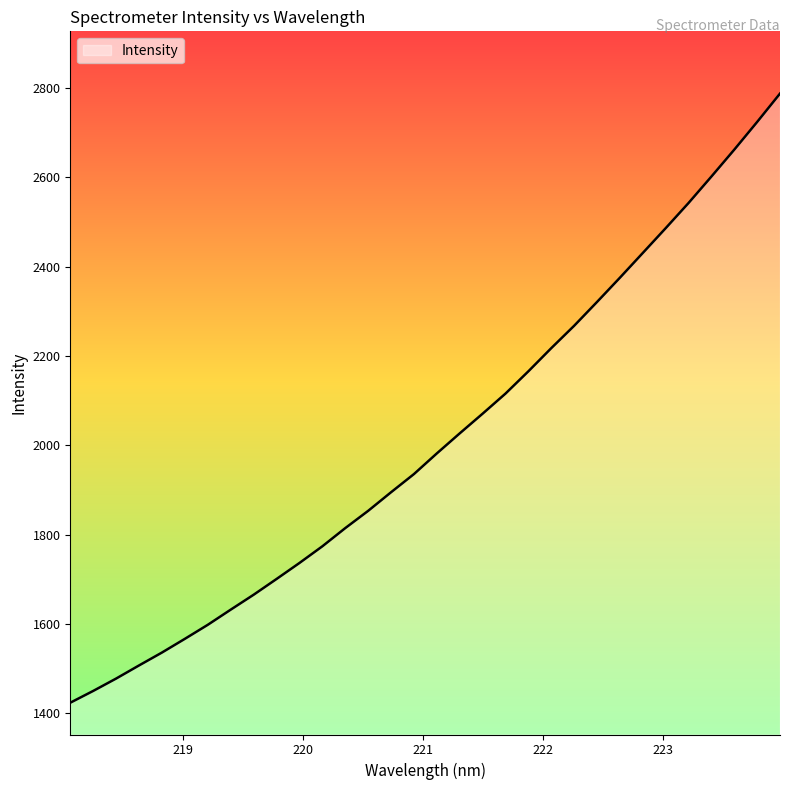

Does the chart display data point markers on the line(s)?

No